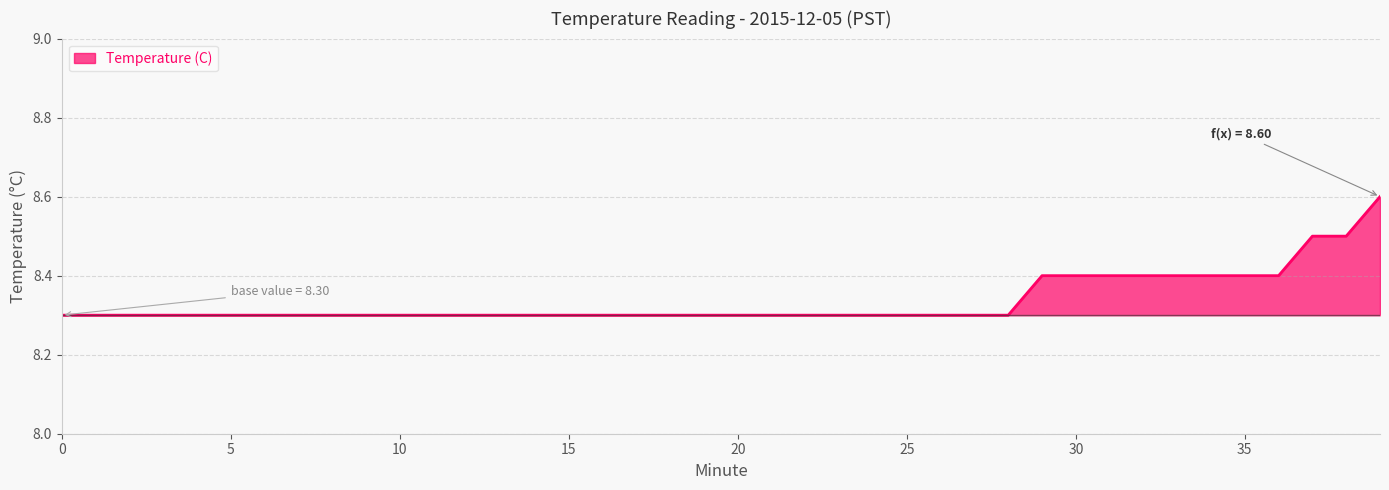

What is the minimum value shown in the chart?

8.3